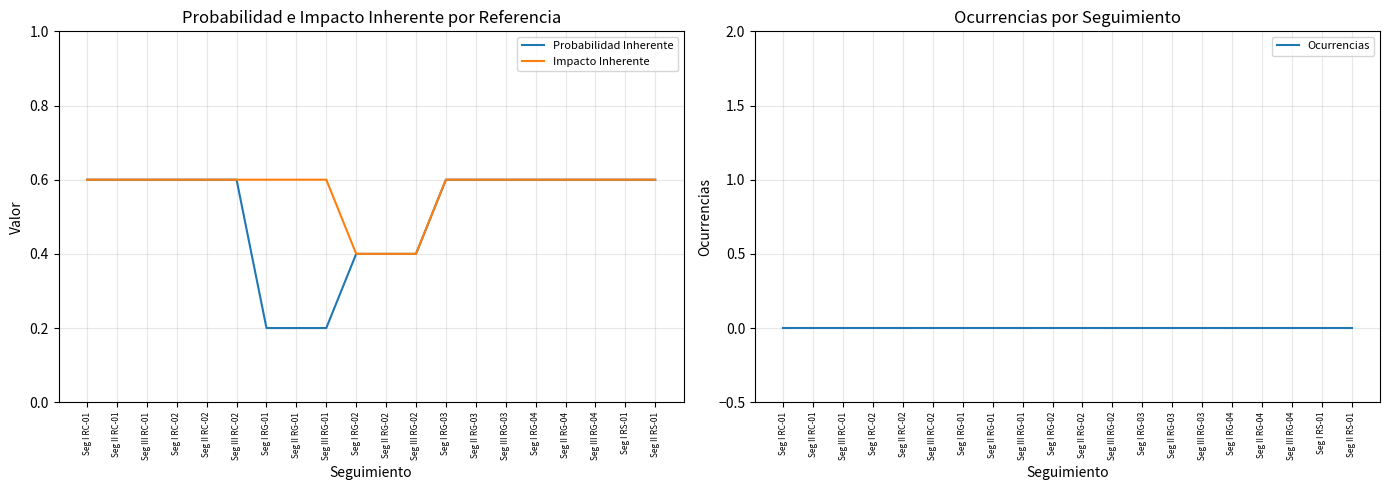

Between Seg II RC-02 and Seg III RC-02, which series saw the biggest shift?

Probabilidad Inherente